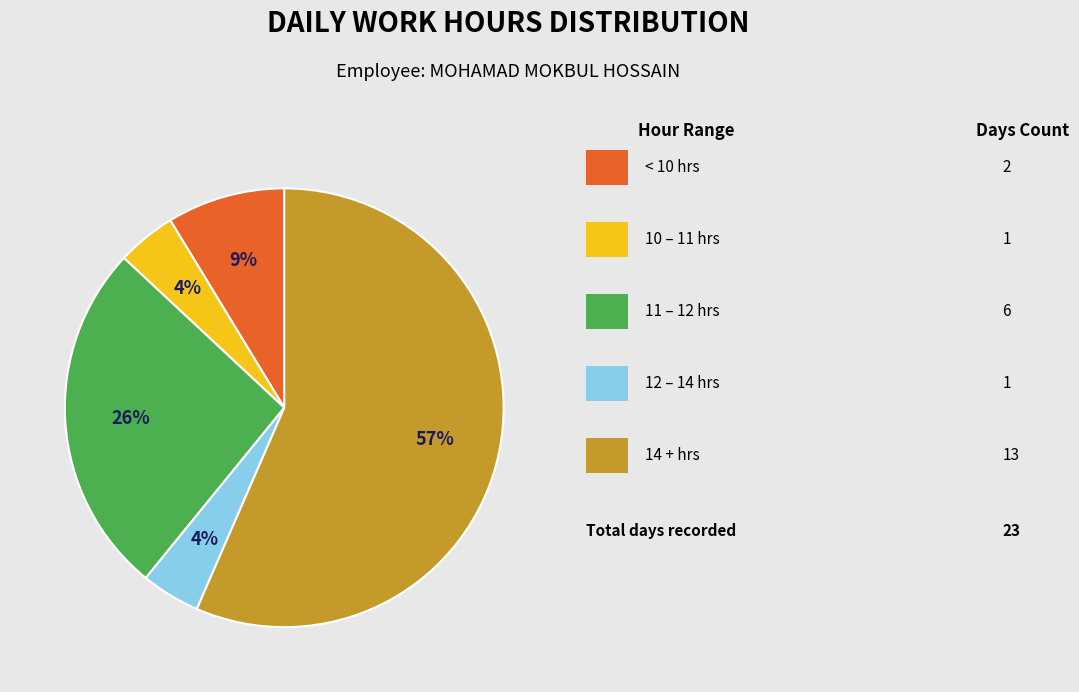

Is there a majority slice in this chart?

Yes